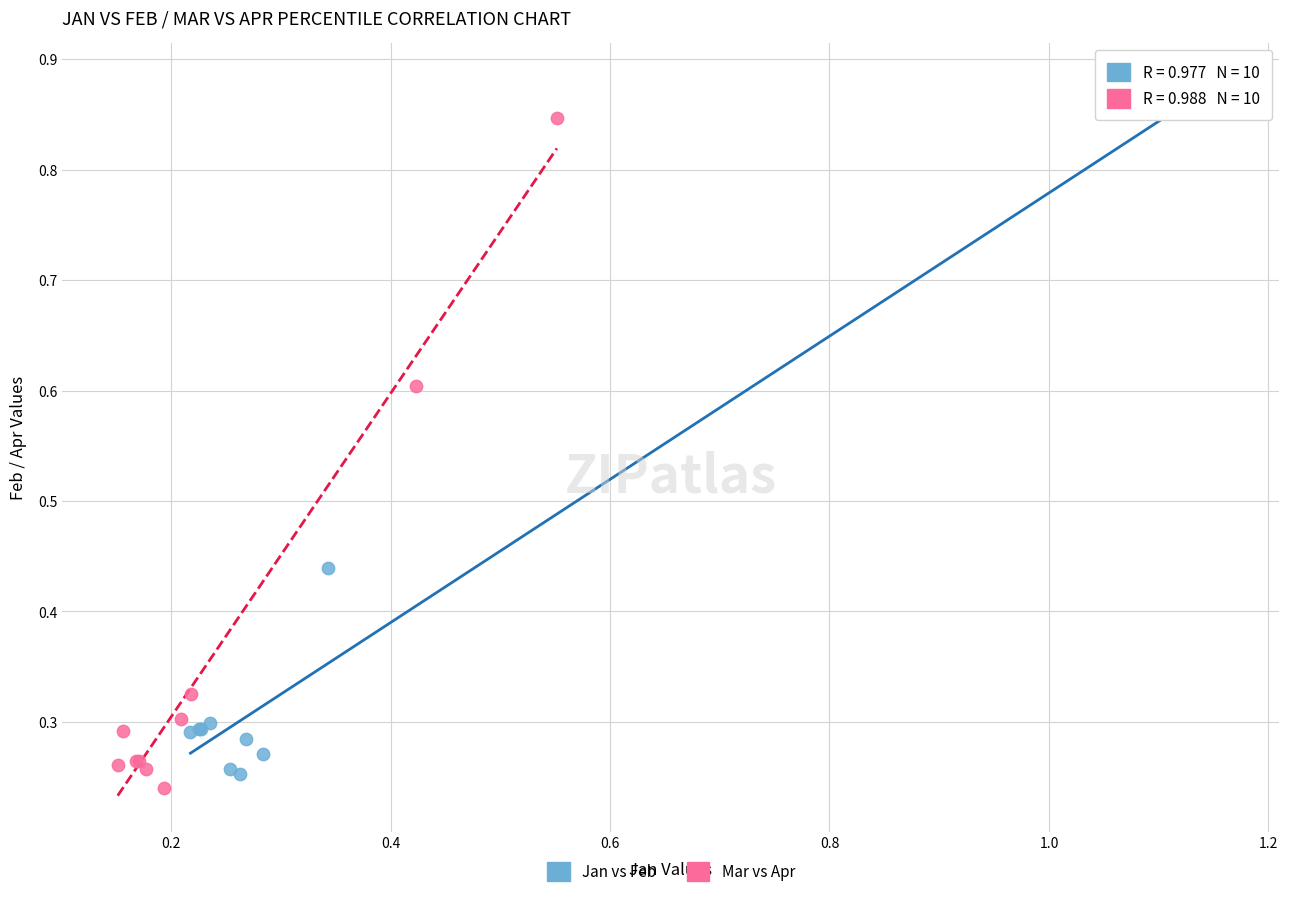

What are all the series names shown in the legend?

Jan vs Feb, Mar vs Apr